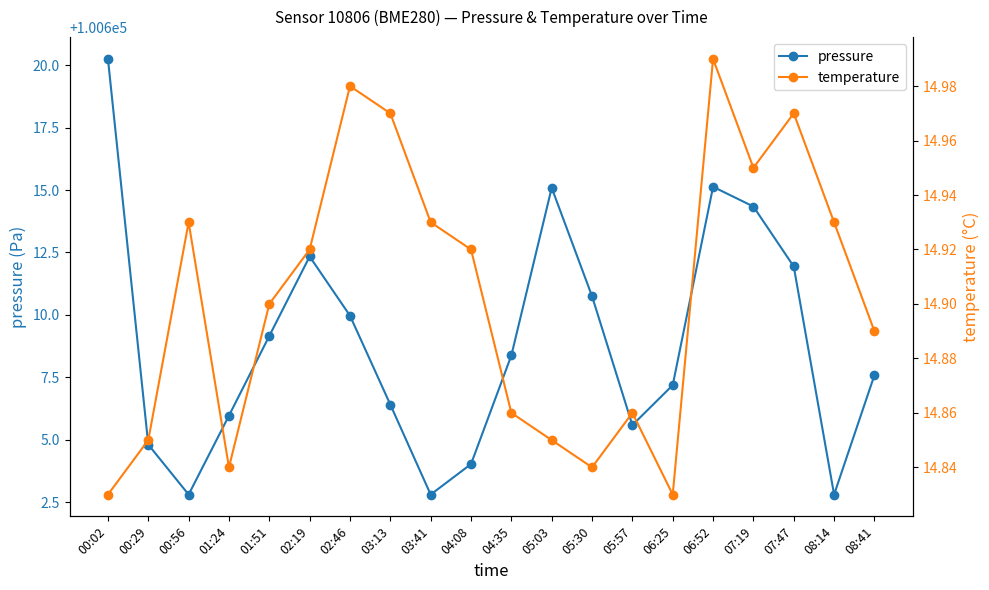

The value of pressure at 08:41 is 29594.4. True or false?

False